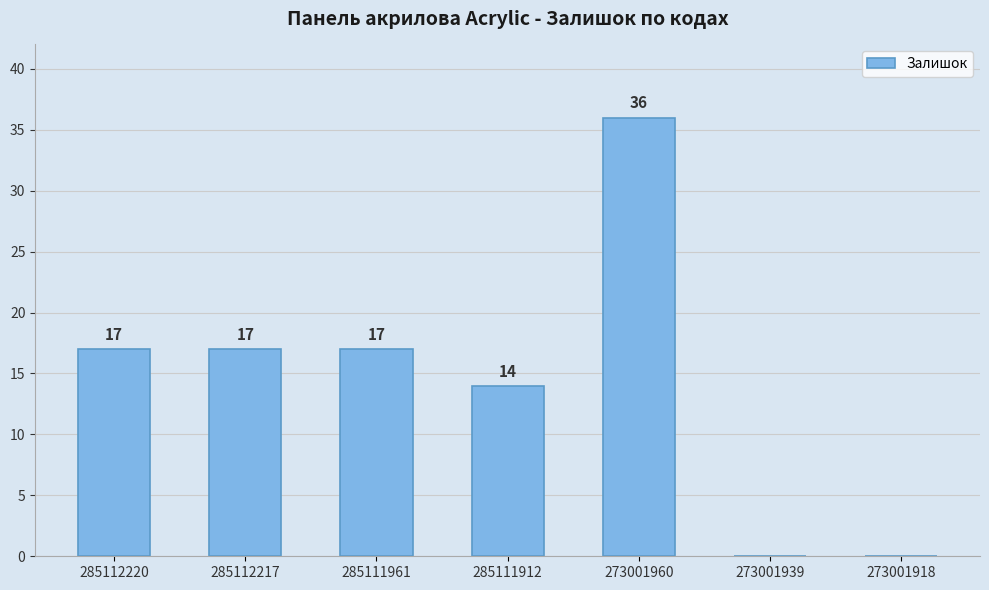

At which category does the chart reach its peak across all series?

273001960